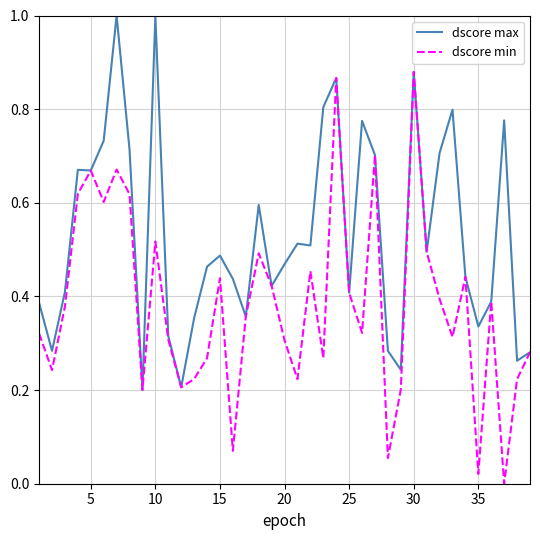

How many categories are shown in the chart?

39